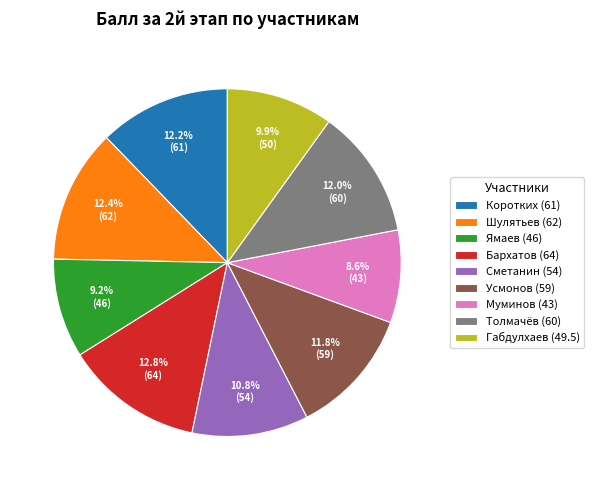

Approximately how many times larger is the value at Толмачёв (60) compared to Муминов (43)?

1.4